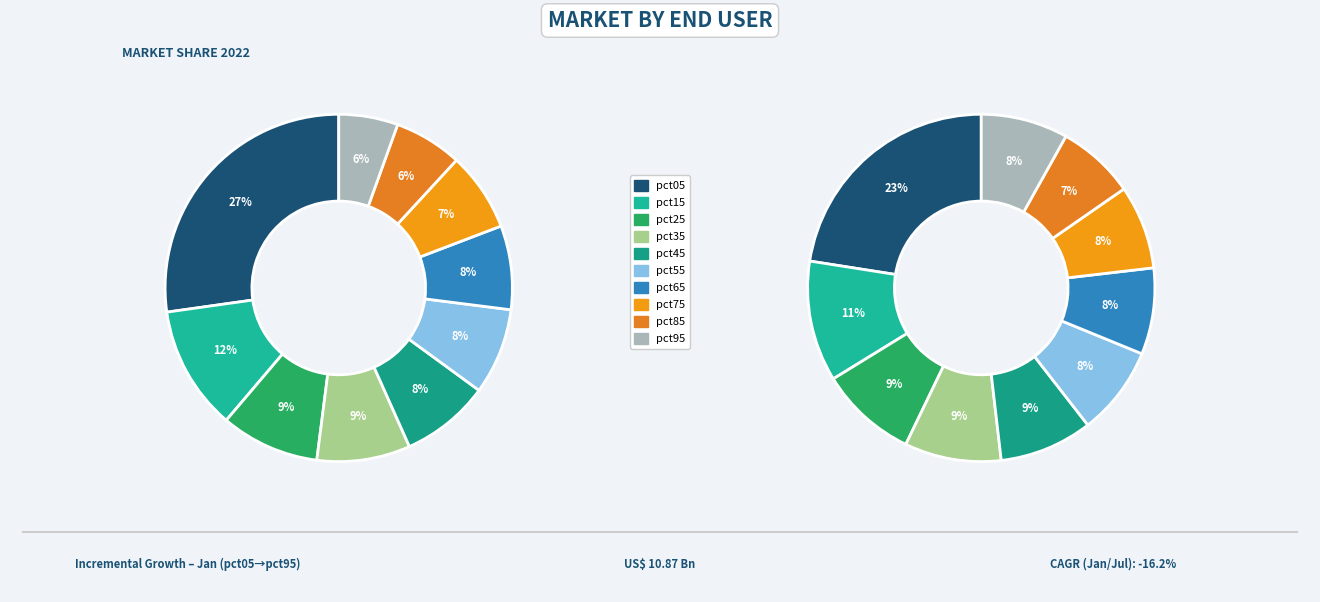

Which has a higher value, pct35 or pct85?

pct35